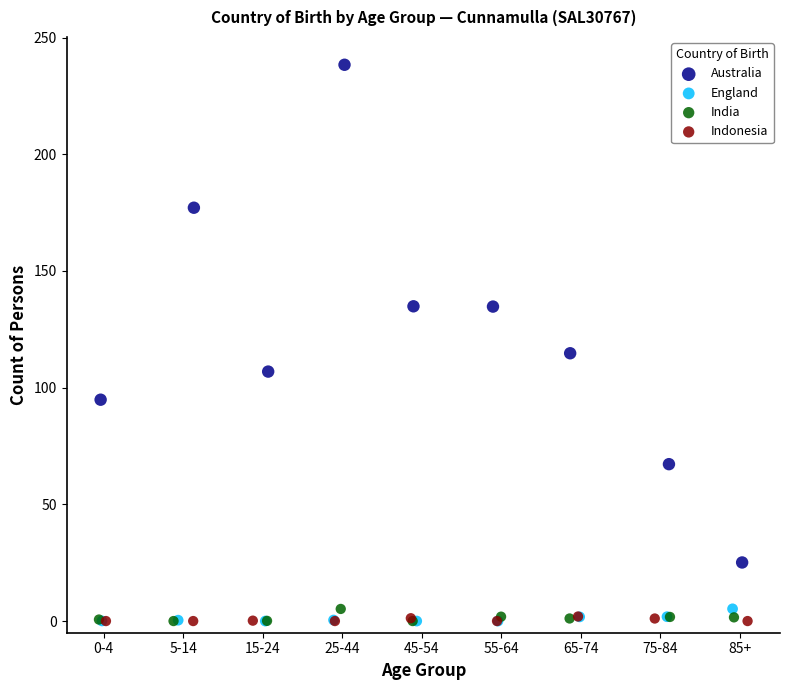

Which series contains the highest Y value?

Australia